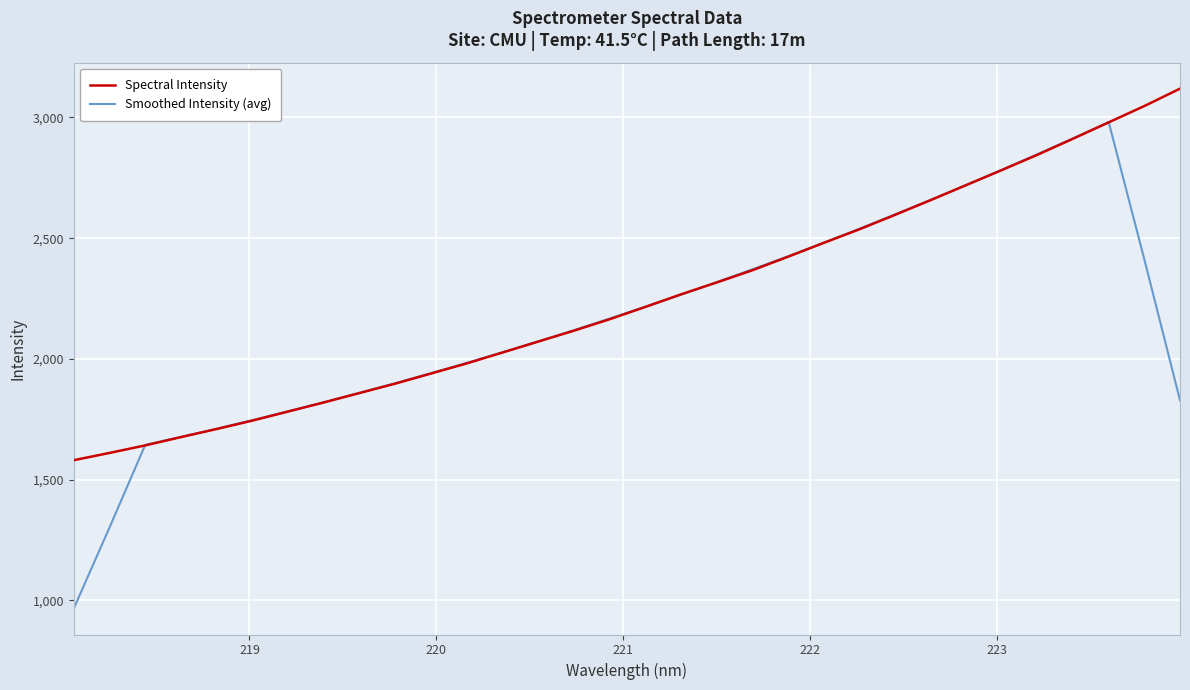

What is the minimum value for Spectral Intensity?

1580.8